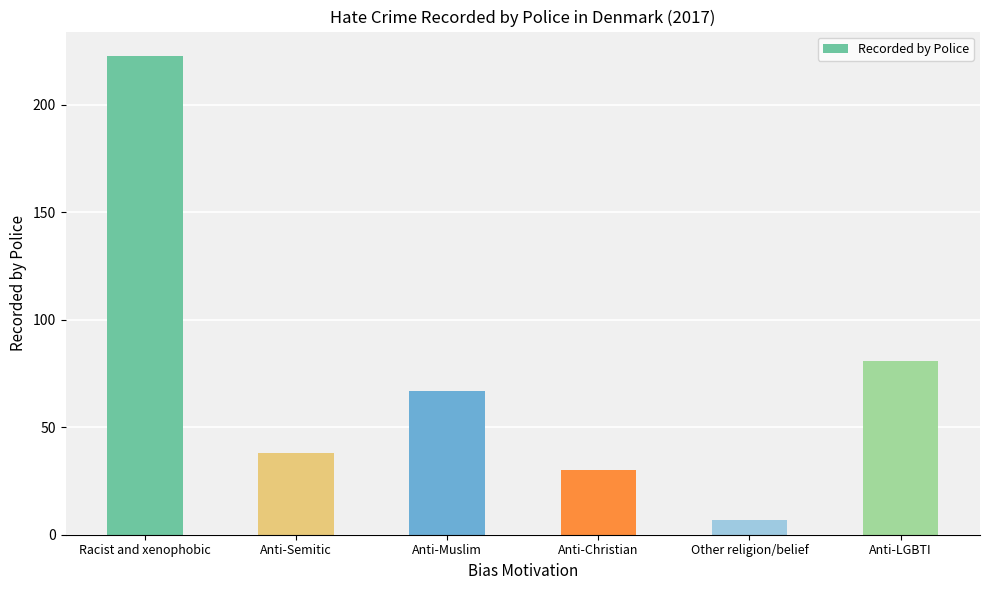

Does the chart contain stacked bars?

No